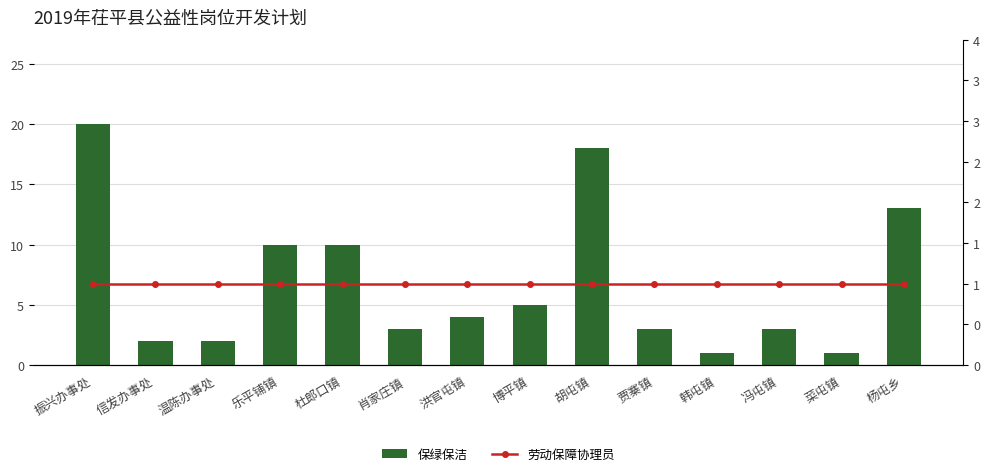

Reading left to right, list all the values displayed in this chart.

保绿保洁: 20	2	2	10	10	3	4	5	18	3	1	3	1	13
劳动保障协理员: 1	1	1	1	1	1	1	1	1	1	1	1	1	1